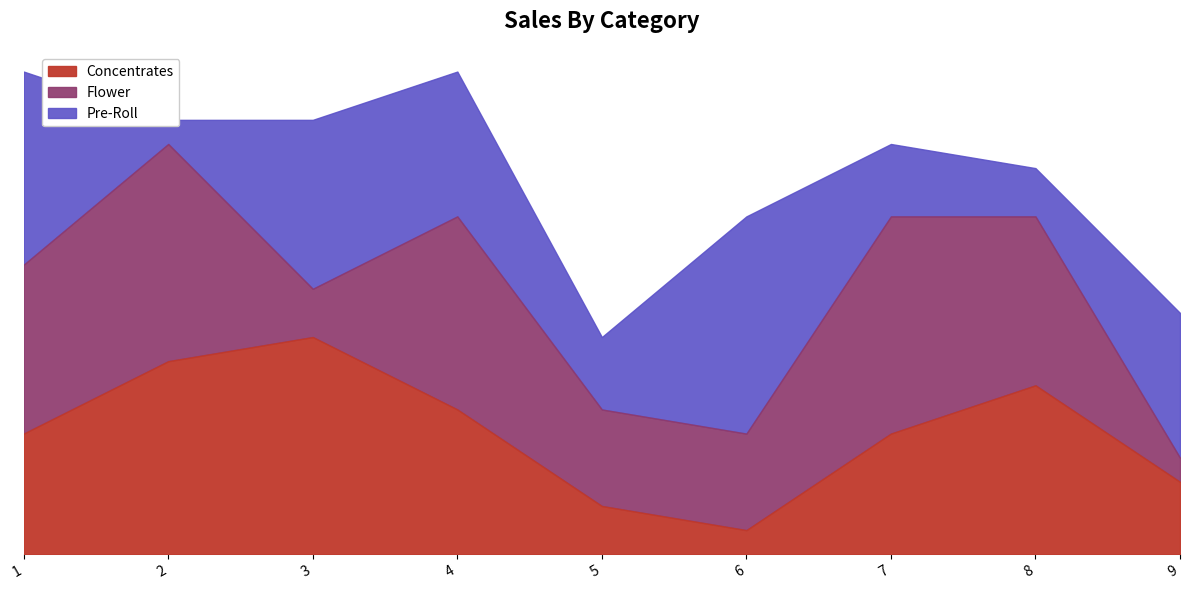

How many Pre-Roll values are between 3 and 7?

5